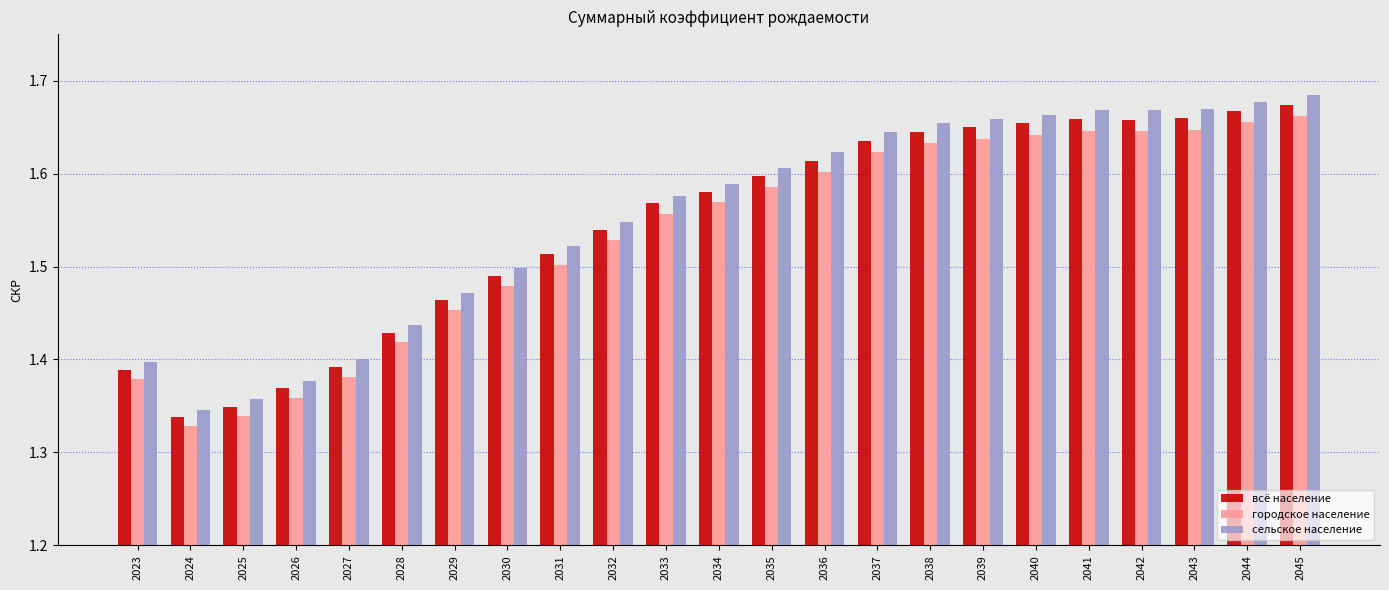

What is the difference between the maximum and minimum values in the всё население series?

0.3